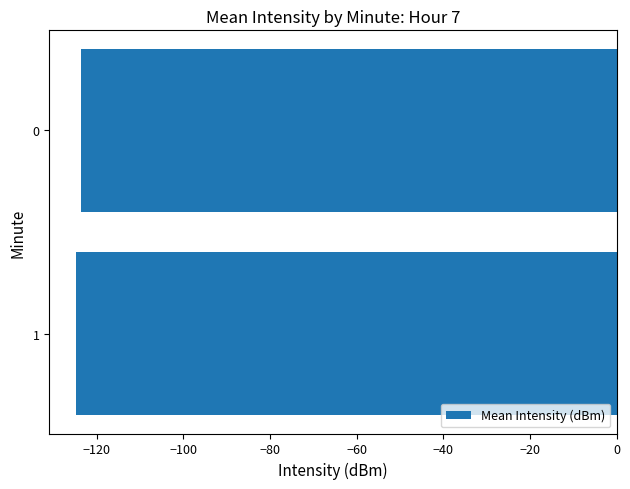

Does the chart contain stacked bars?

No